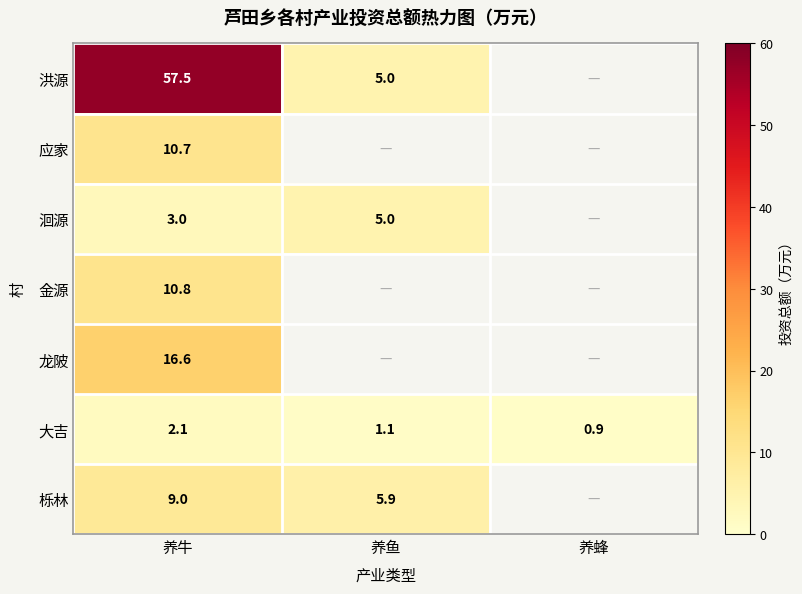

What is the minimum value shown in the chart?

0.9